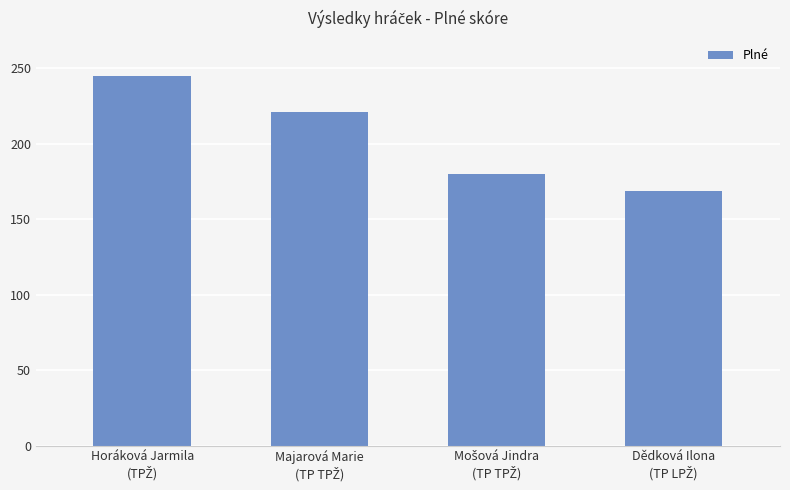

Does the chart contain stacked bars?

No